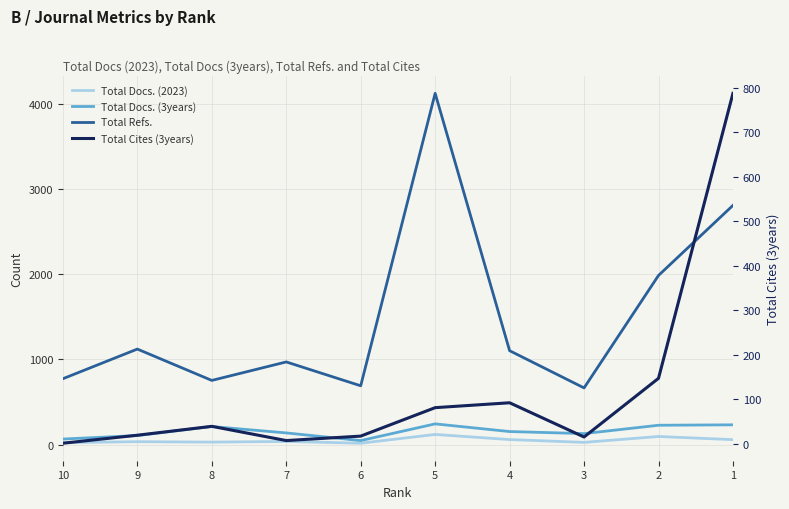

What is the spread (max minus min) of values at 4?

1043